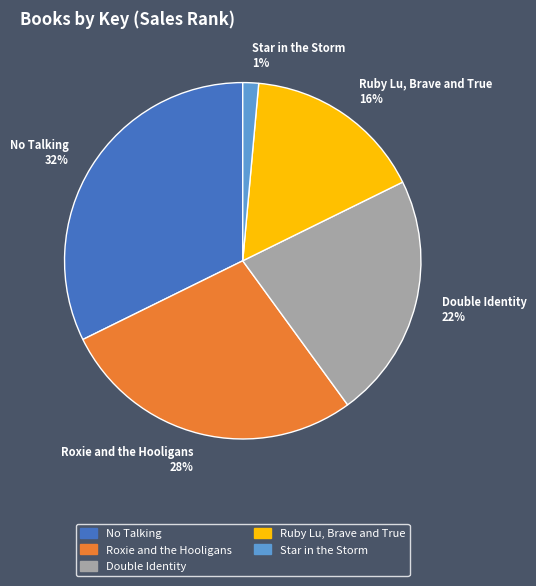

To the nearest percent, what is the difference between the No Talking and Ruby Lu, Brave and True slice percentages?

16%